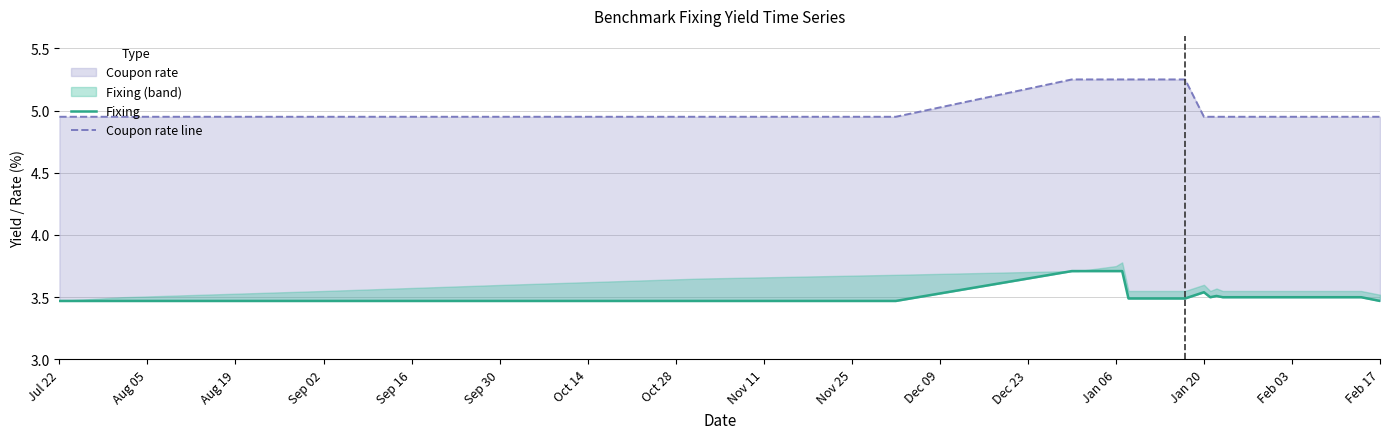

List the series in order of their peak value, lowest first.

Fixing, Coupon rate line